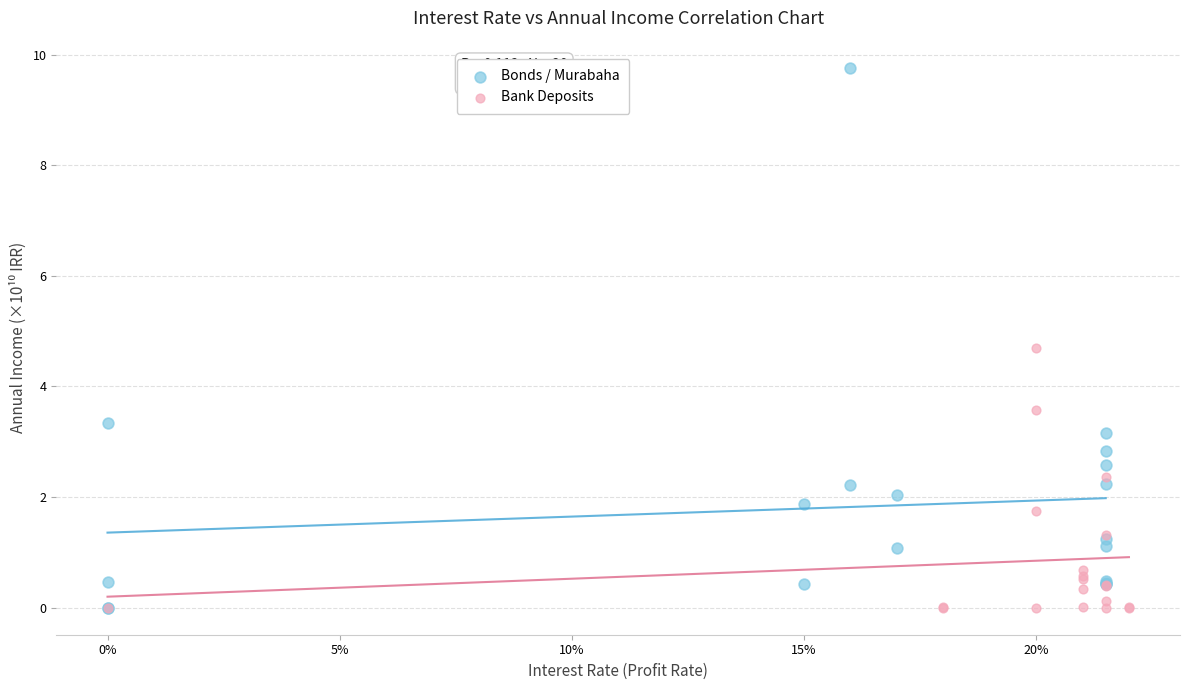

Which series has the widest spread of Y values?

Bonds / Murabaha